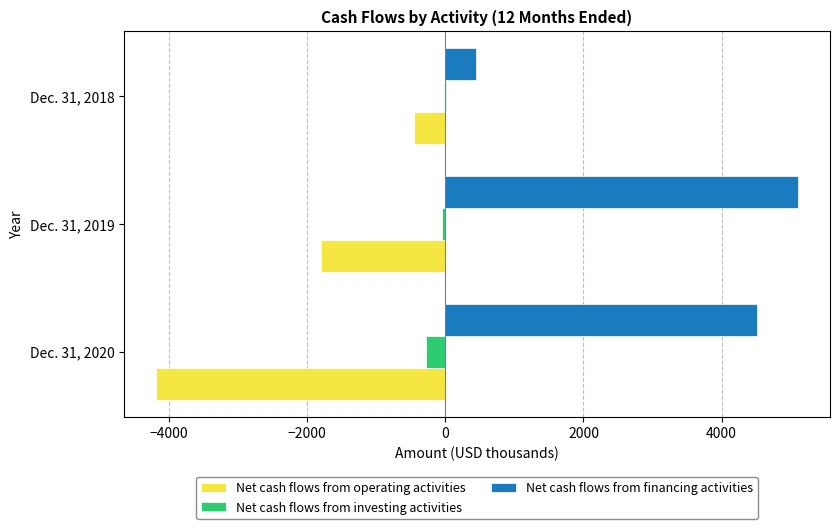

What are all the series names shown in the legend?

Net cash flows from operating activities, Net cash flows from investing activities, Net cash flows from financing activities